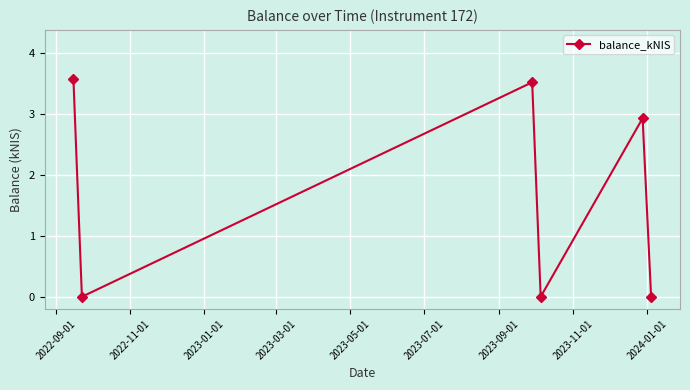

What is the average value?

1.7